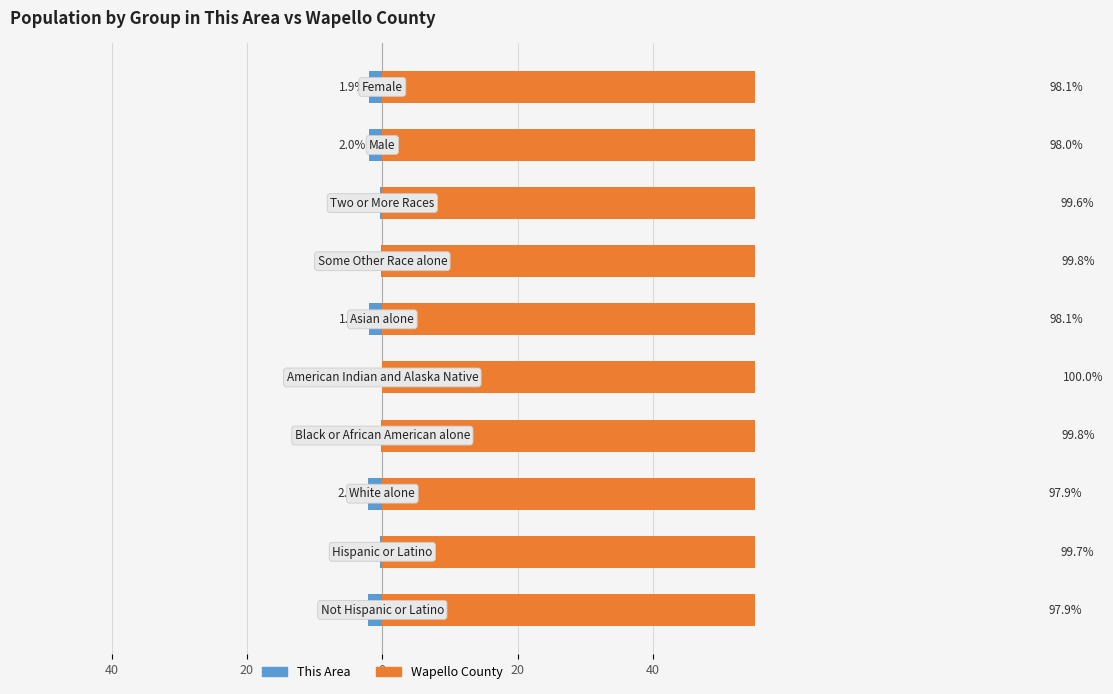

Which series changed the most between 0 and 40?

This Area